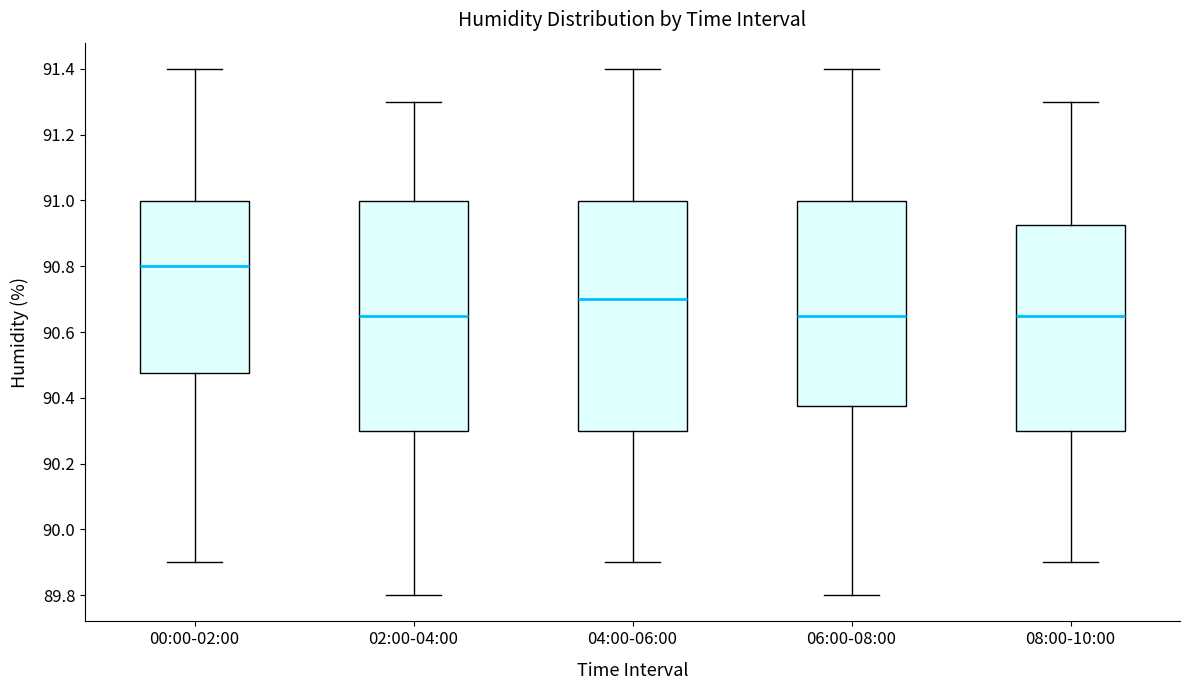

Where does the upper whisker of the box for 08:00-10:00 end on the y-axis? The values are not printed on the chart, so give them approximately, as read against the axis.

91.30